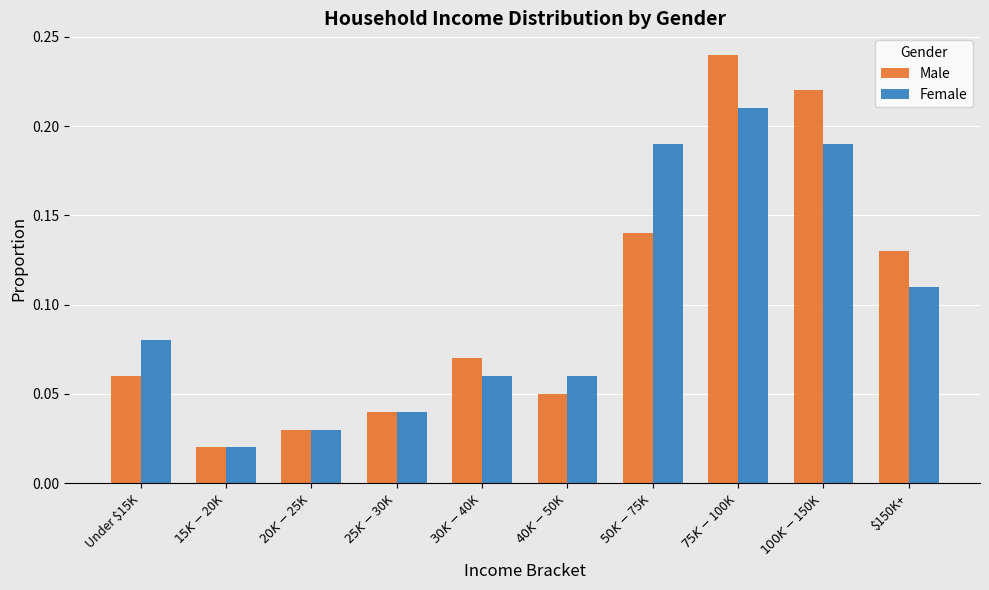

Are the bars grouped side by side (vs. stacked)?

Yes